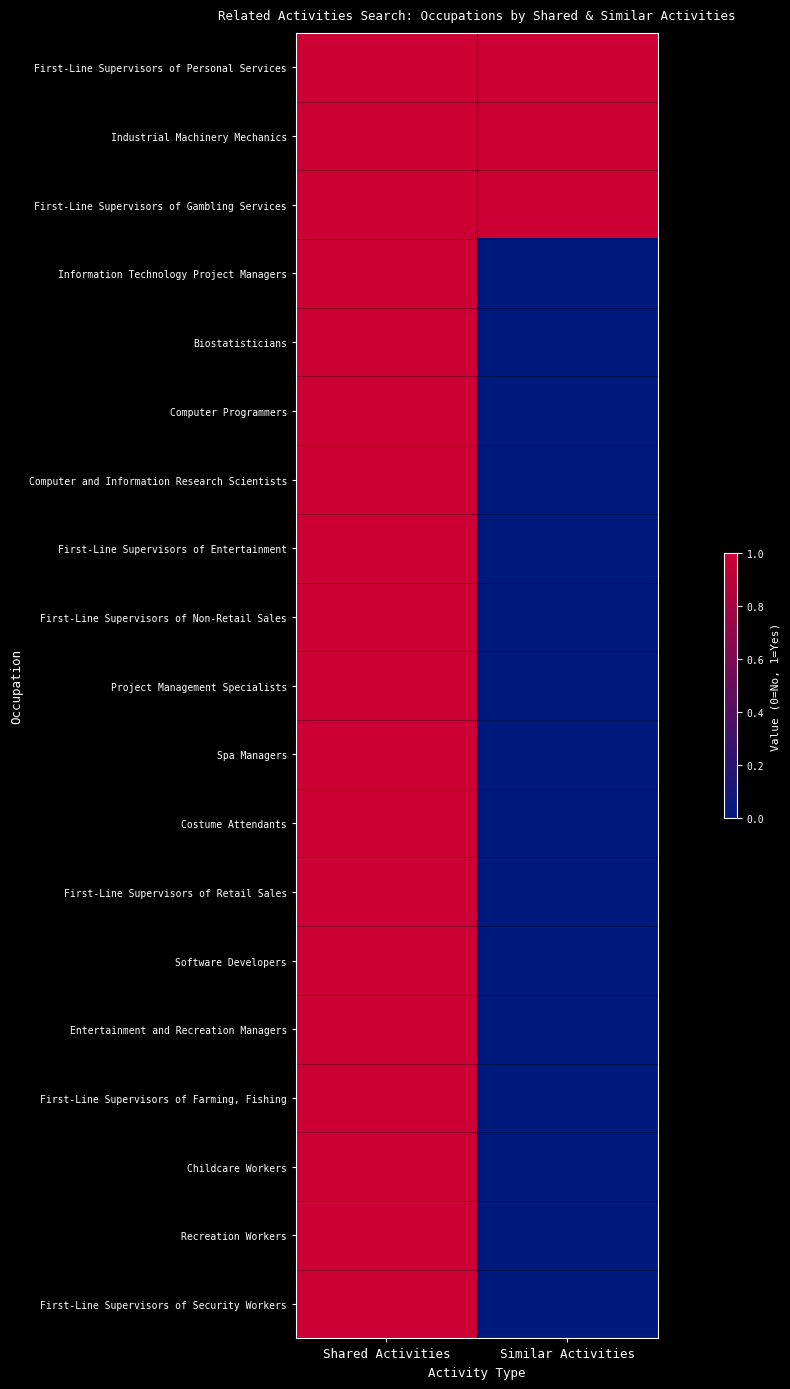

Reading left to right, list all the values displayed in this chart.

First-Line Supervisors of Personal Services: Shared Activities=1	Similar Activities=1
Industrial Machinery Mechanics: Shared Activities=1	Similar Activities=1
First-Line Supervisors of Gambling Services: Shared Activities=1	Similar Activities=1
Information Technology Project Managers: Shared Activities=1	Similar Activities=0
Biostatisticians: Shared Activities=1	Similar Activities=0
Computer Programmers: Shared Activities=1	Similar Activities=0
Computer and Information Research Scientists: Shared Activities=1	Similar Activities=0
First-Line Supervisors of Entertainment: Shared Activities=1	Similar Activities=0
First-Line Supervisors of Non-Retail Sales: Shared Activities=1	Similar Activities=0
Project Management Specialists: Shared Activities=1	Similar Activities=0
Spa Managers: Shared Activities=1	Similar Activities=0
Costume Attendants: Shared Activities=1	Similar Activities=0
First-Line Supervisors of Retail Sales: Shared Activities=1	Similar Activities=0
Software Developers: Shared Activities=1	Similar Activities=0
Entertainment and Recreation Managers: Shared Activities=1	Similar Activities=0
First-Line Supervisors of Farming, Fishing: Shared Activities=1	Similar Activities=0
Childcare Workers: Shared Activities=1	Similar Activities=0
Recreation Workers: Shared Activities=1	Similar Activities=0
First-Line Supervisors of Security Workers: Shared Activities=1	Similar Activities=0